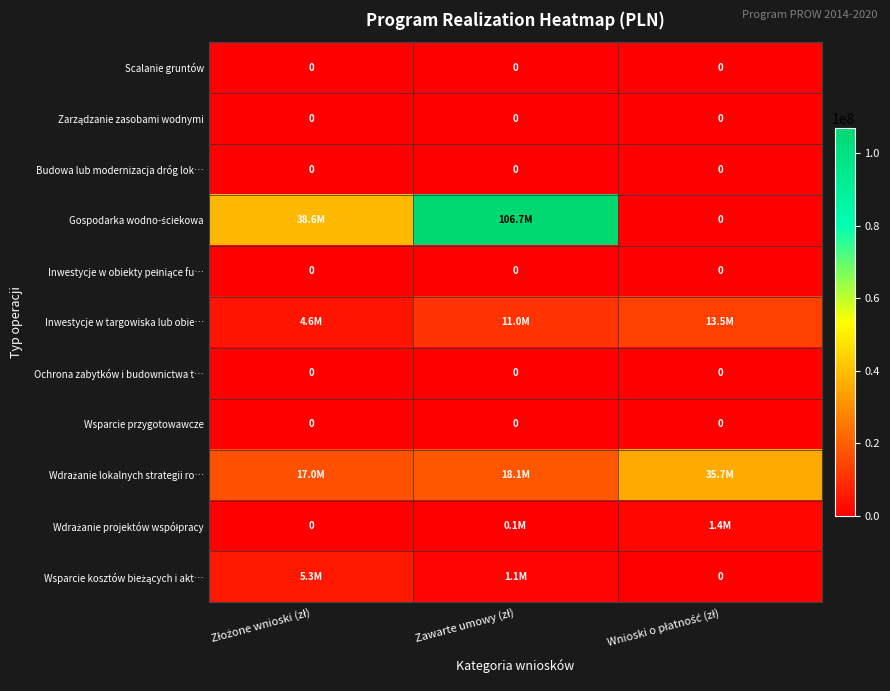

Rank the categories by Scalanie gruntów value from highest to lowest.

Złożone wnioski (zł), Zawarte umowy (zł), Wnioski o płatność (zł)